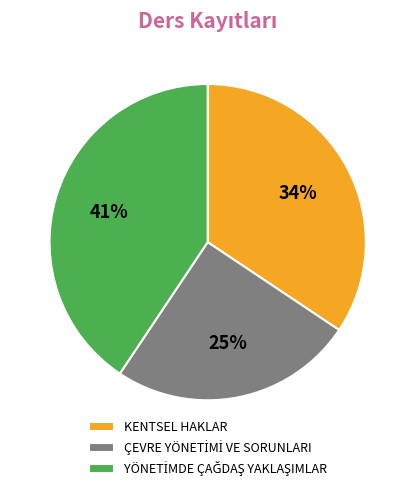

Is it true that KENTSEL HAKLAR is 34% of the pie?

True